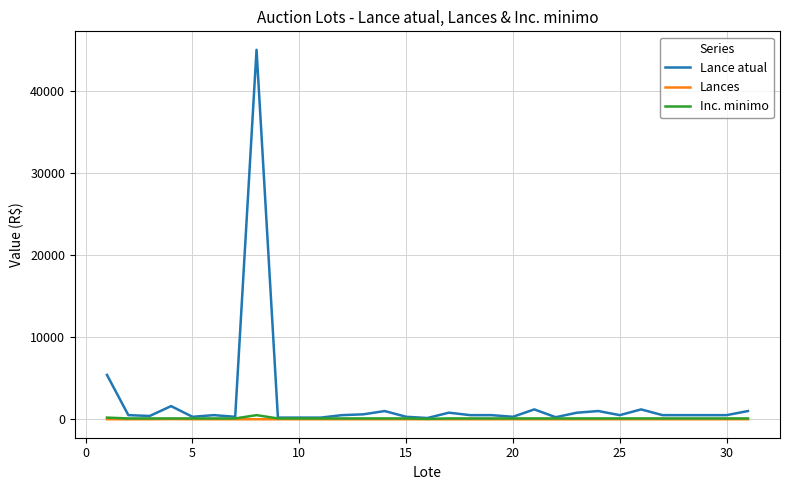

What is the greatest value displayed?

45000